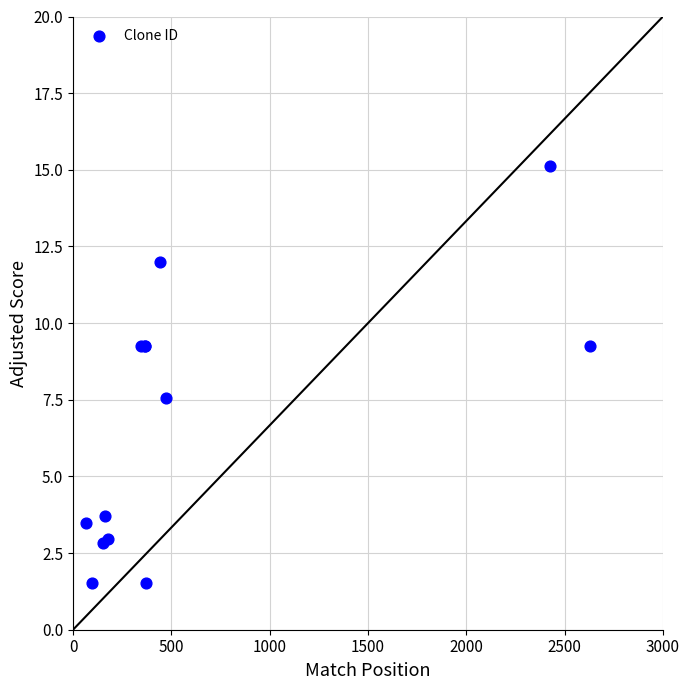

What Y value in the scatter plot is closest to 8?

7.6